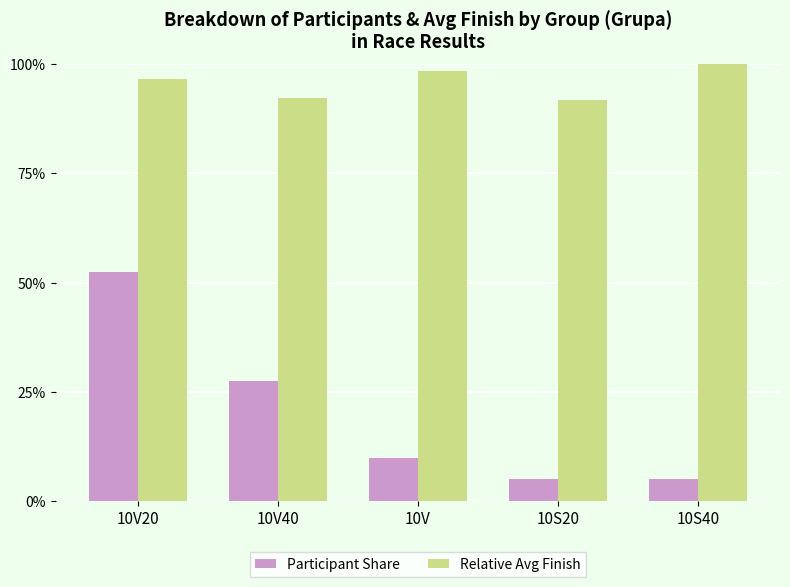

What are all the series names shown in the legend?

Participant Share, Relative Avg Finish